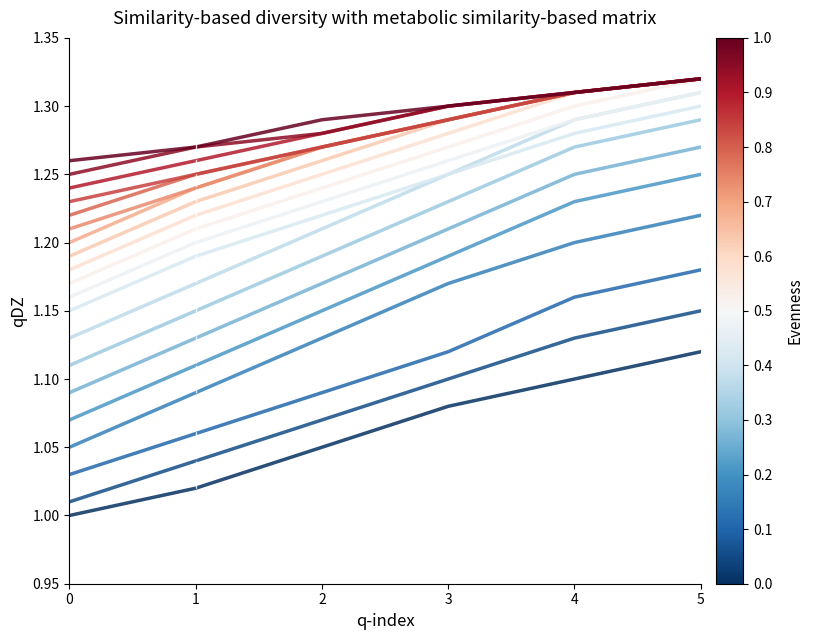

True or false: 레일교환(50kg-50kg PCT,한쪽기준) 지상부 야간 has a value of 0.3 at 3.

False